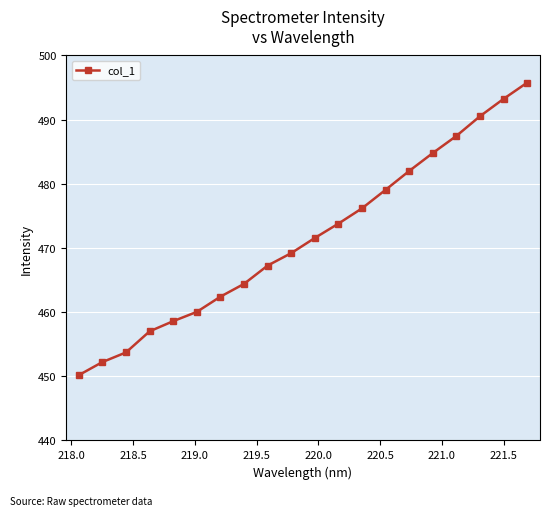

True or false: there are more than 2 points higher than both neighbors.

False